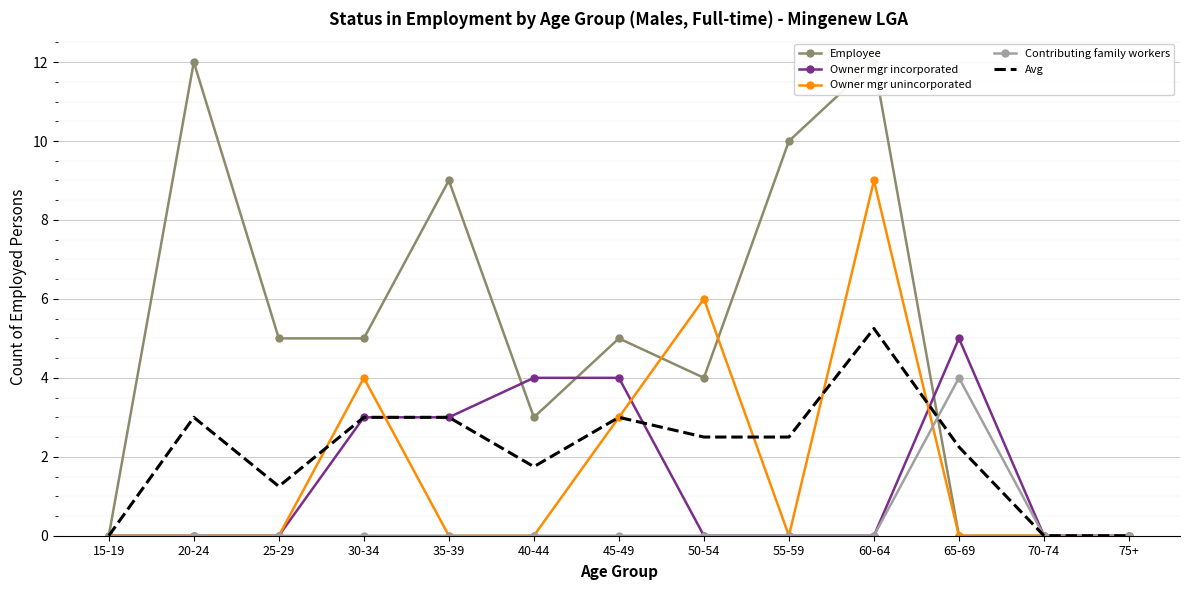

What is the sum of all Contributing family workers values?

4.0